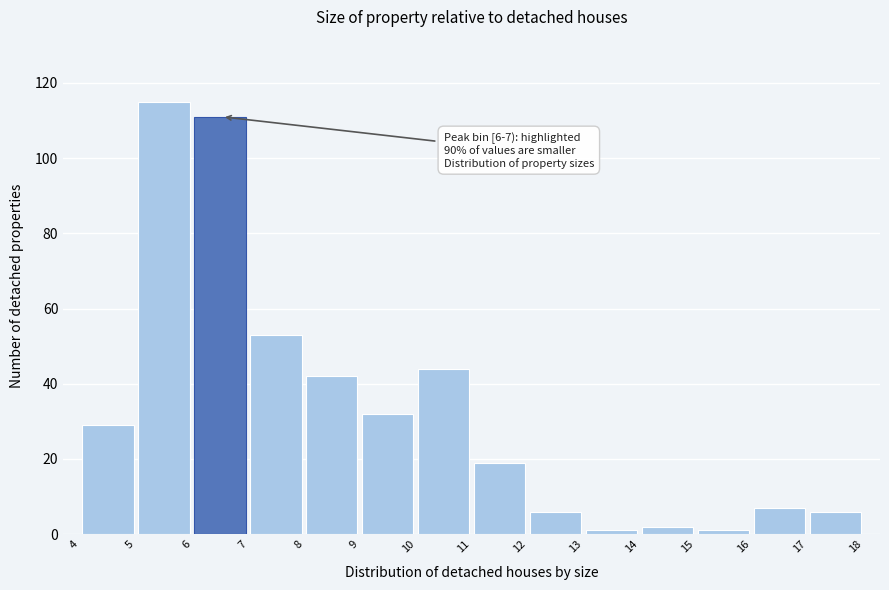

Over which range of the x-axis is the bar tallest?

5 to 6